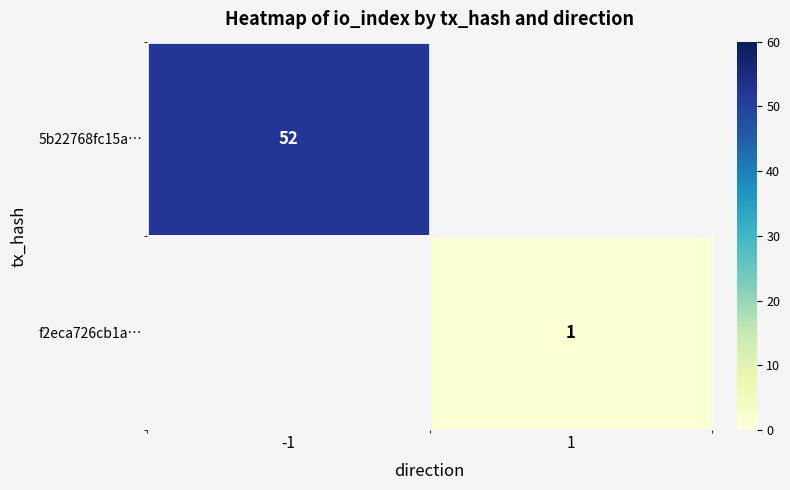

Is it true that 5b22768fc15a… equals 52 at -1?

True